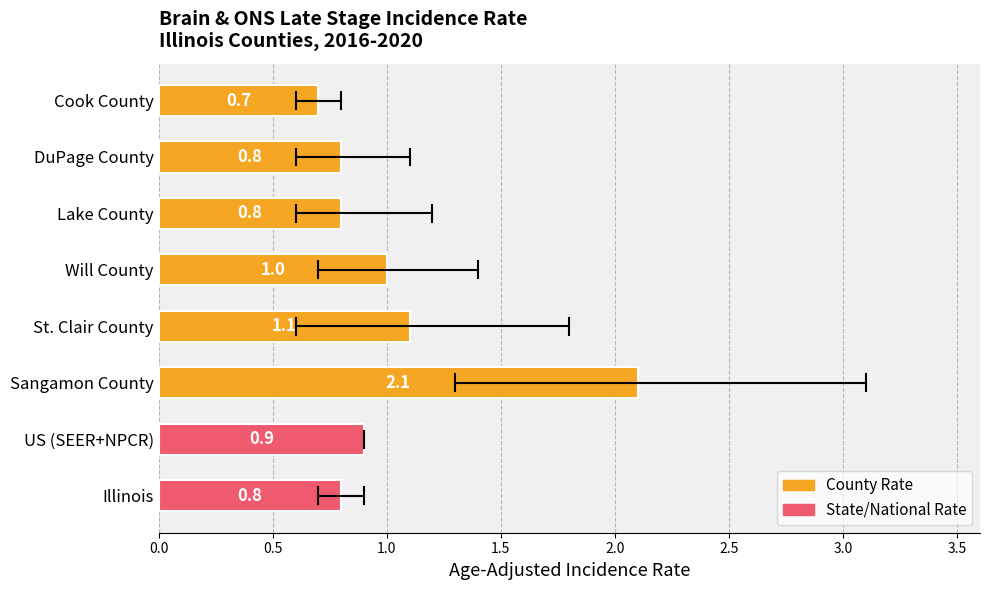

Reading top to bottom, list all the values displayed in this chart.

0.7	0.8	0.8	1.0	1.1	2.1	0.9	0.8